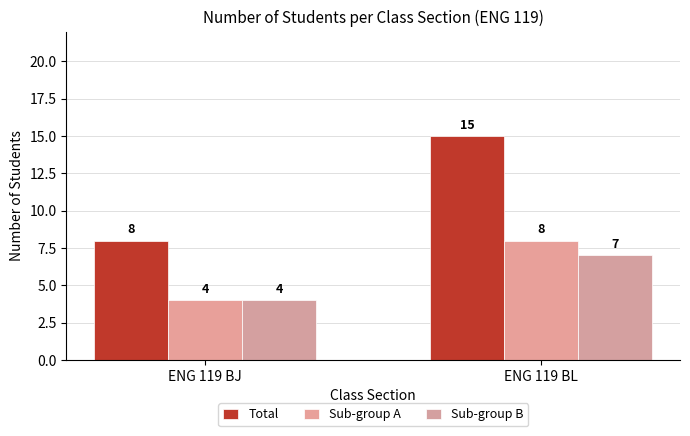

How many groups of bars are there?

2